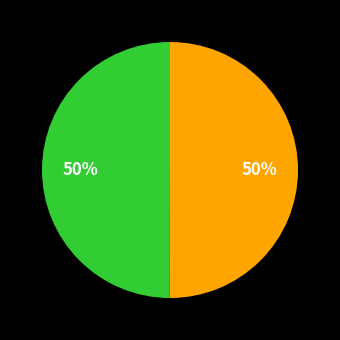

To the nearest percent, what is the average slice percentage?

50%